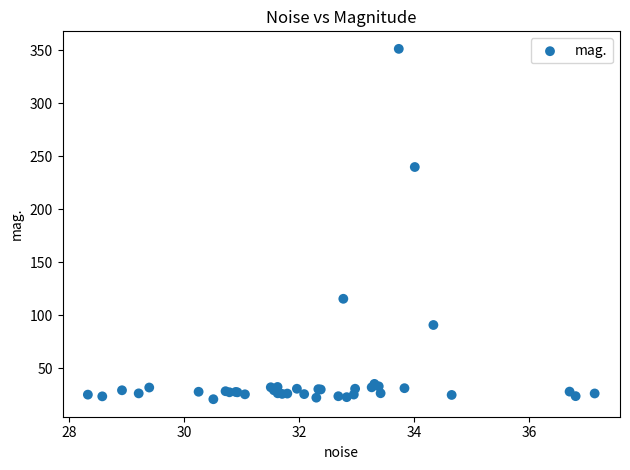

What Y value in the scatter plot is closest to 186?

240.0